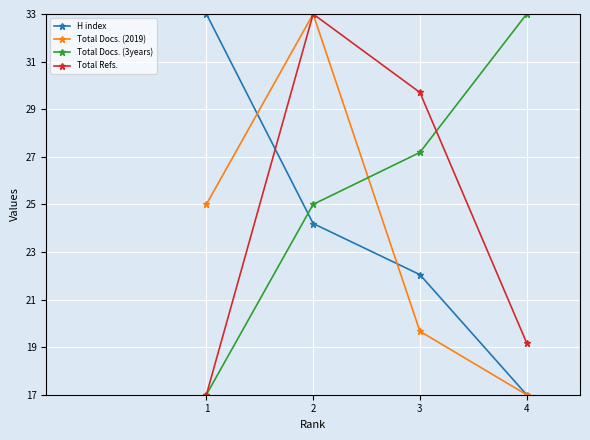

At how many categories does at least one series exceed 26?

4